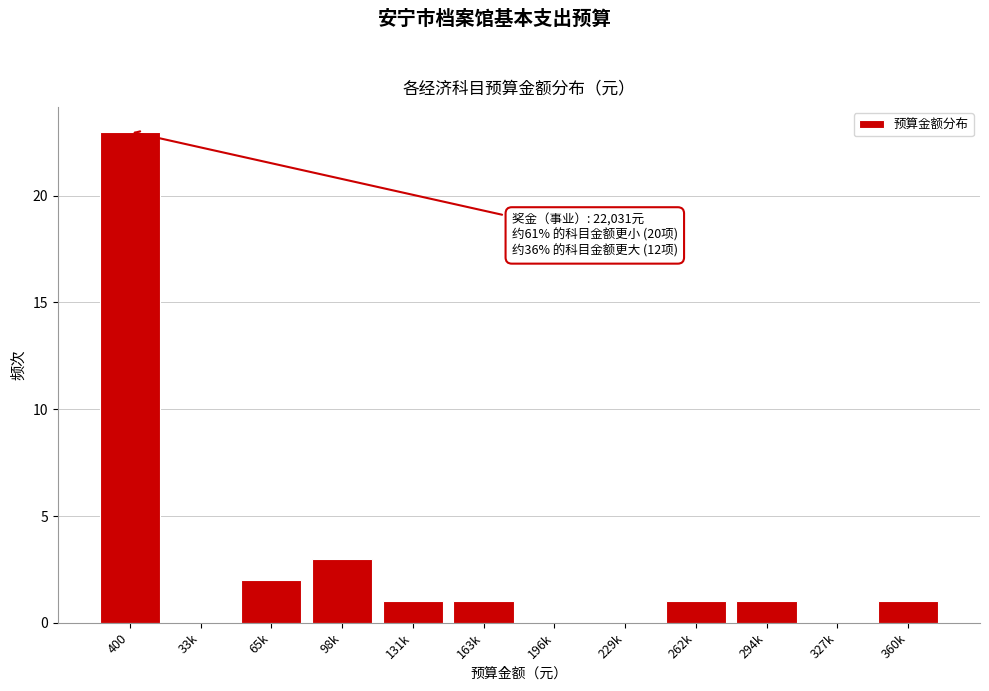

Reading left to right, transcribe all the data shown in this chart.

400=23	33k=0	65k=2	98k=3	131k=1	163k=1	196k=0	229k=0	262k=1	294k=1	327k=0	360k=1